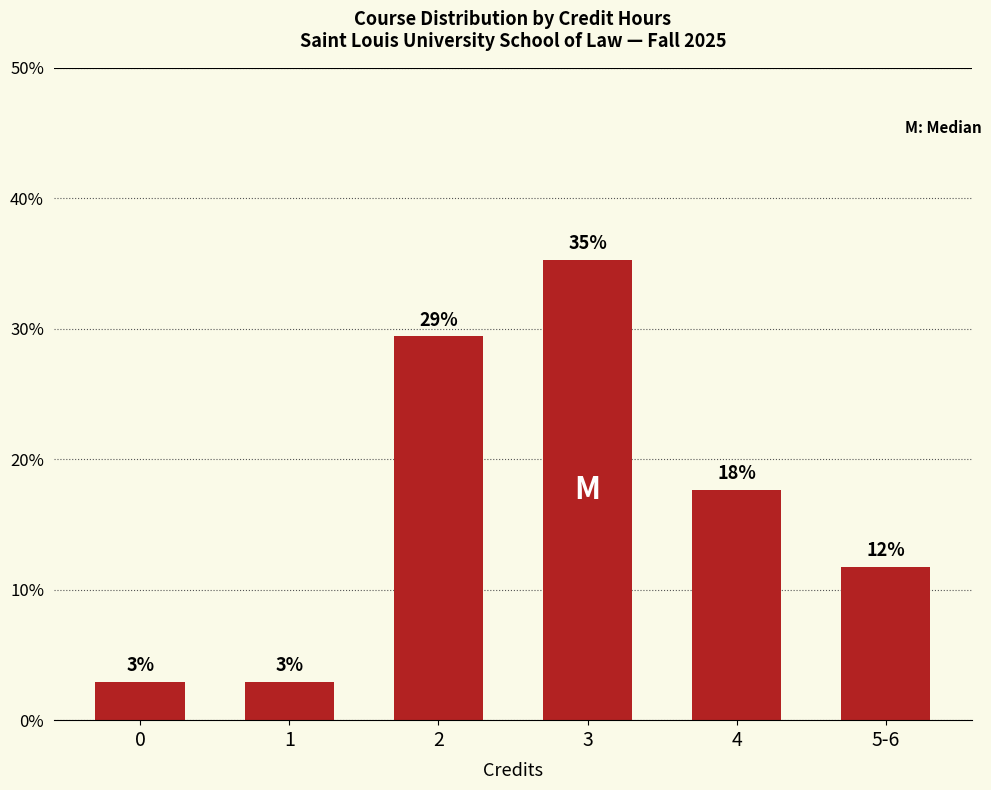

Does the chart contain any negative values?

No